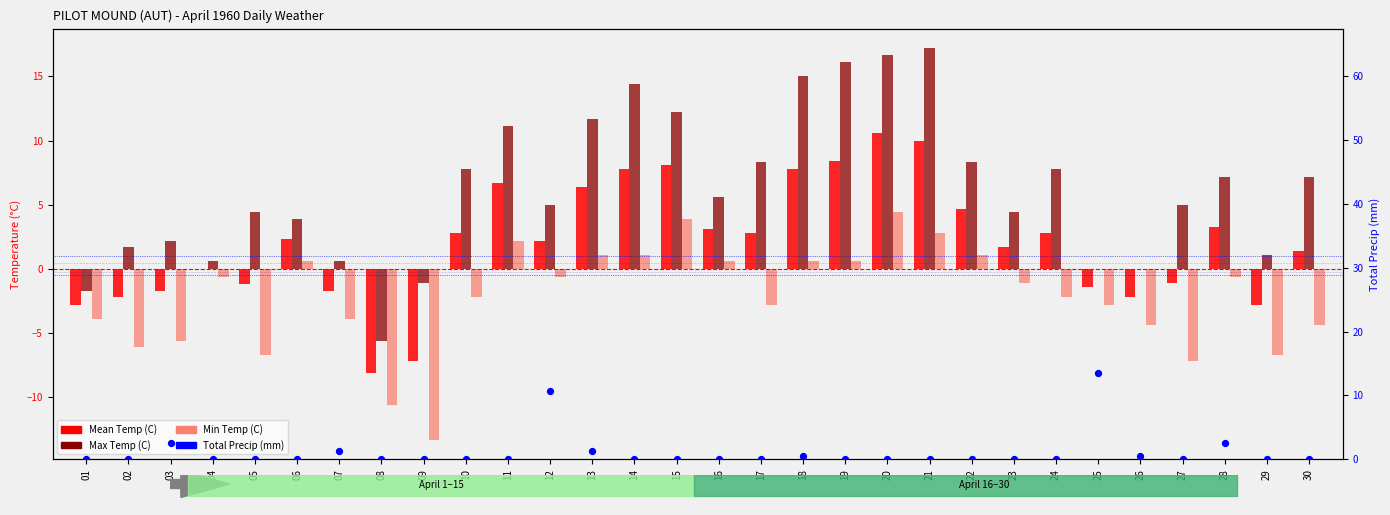

Which series contains the lowest Y value?

Min Temp (C)